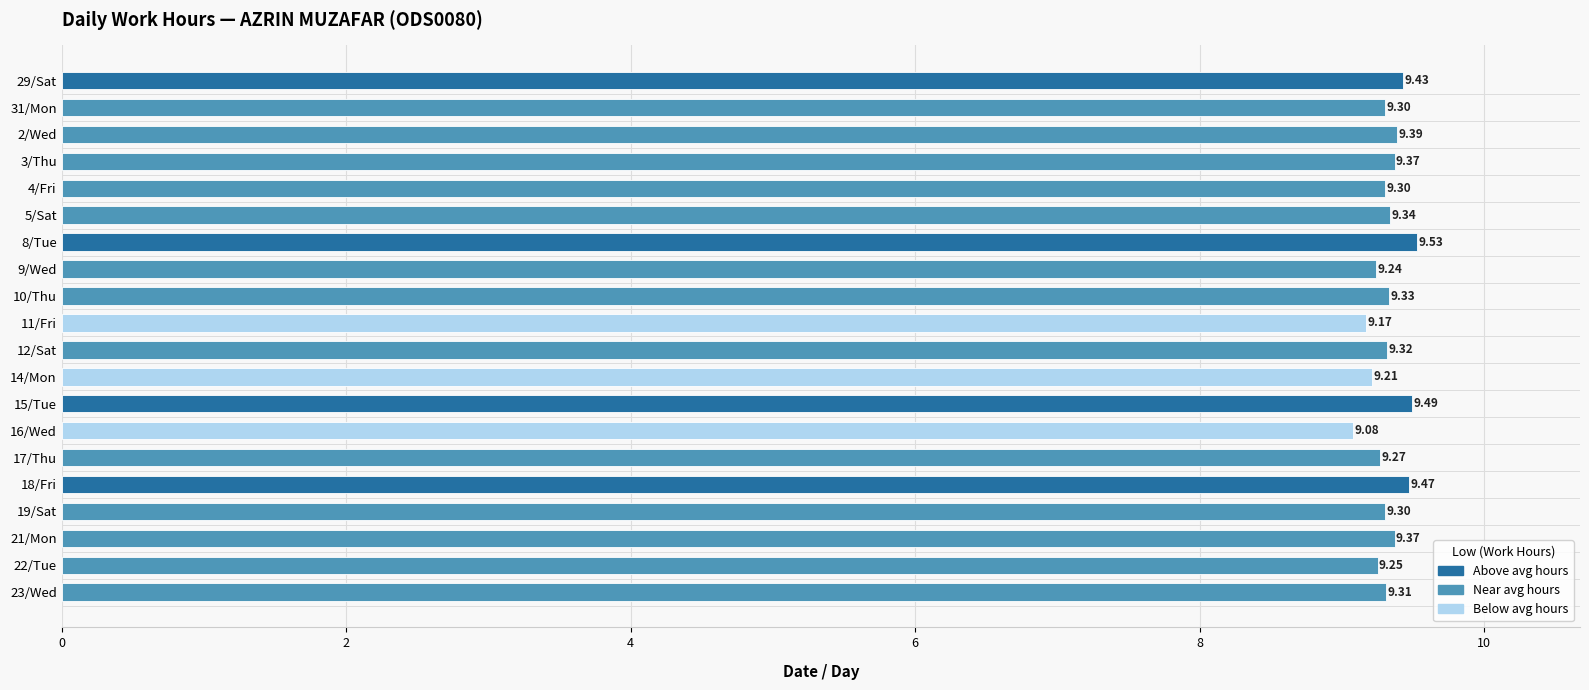

At which category does the chart reach its peak across all series?

8/Tue